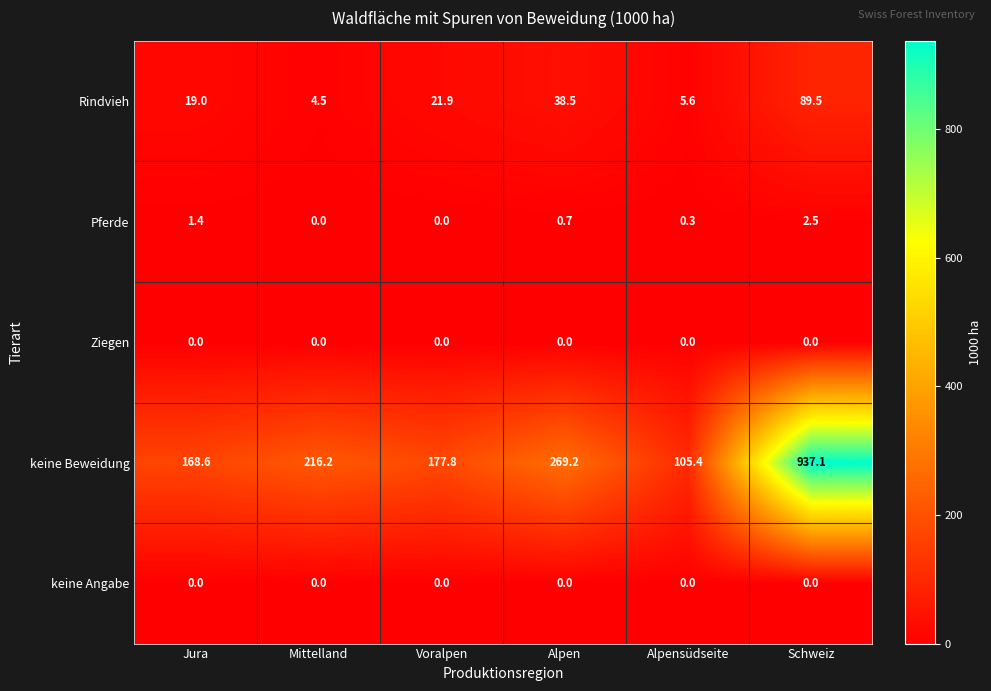

Is it true that Rindvieh equals 19.0 at Jura?

True